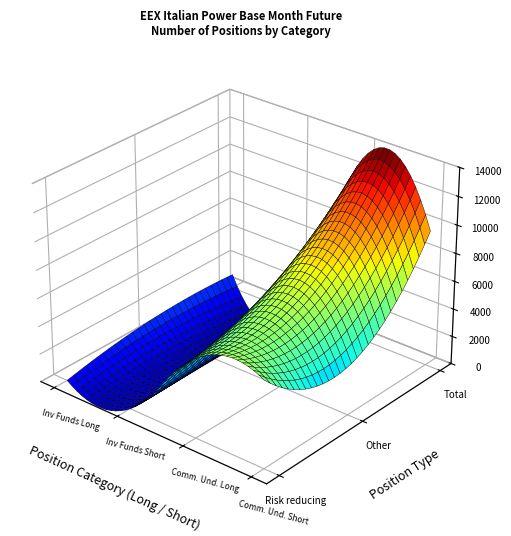

What is the difference between the maximum and minimum values in the Risk reducing (Long) series?

1133